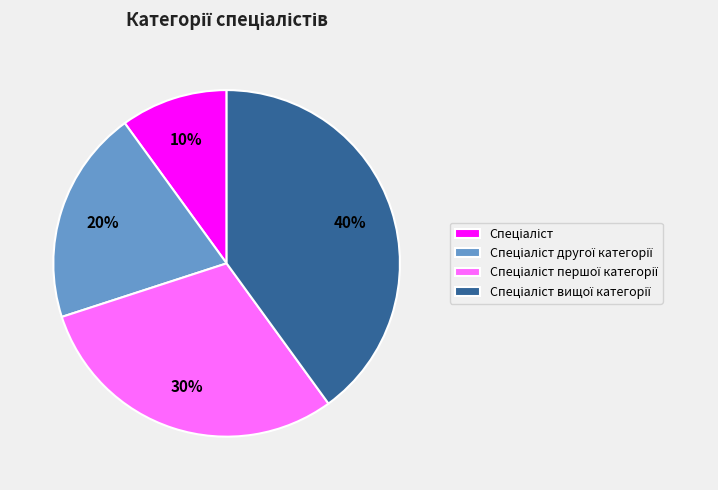

To the nearest percent, what is the difference between the largest and smallest slice percentages?

30%